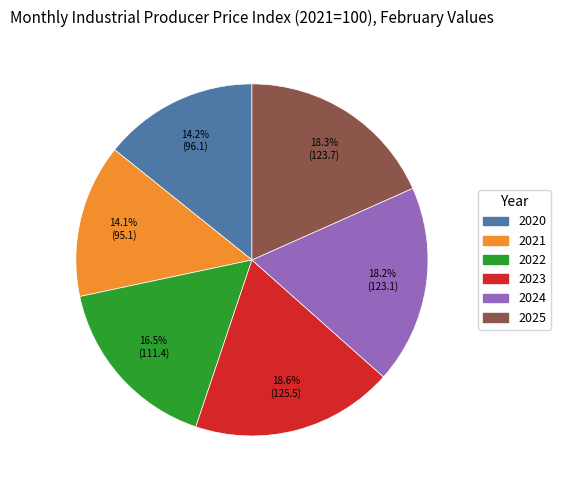

Approximately how many times larger is the value at 2021 compared to 2020?

1.0